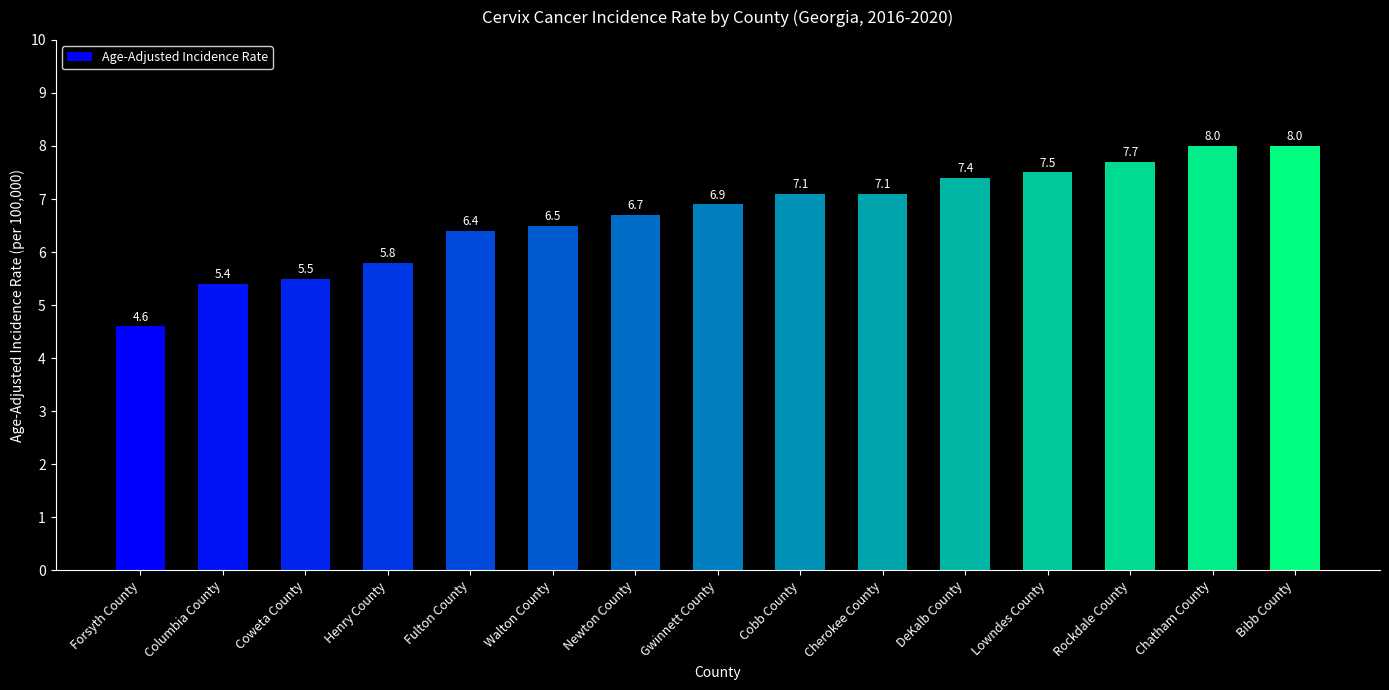

Between Henry County and Rockdale County, which is larger?

Rockdale County